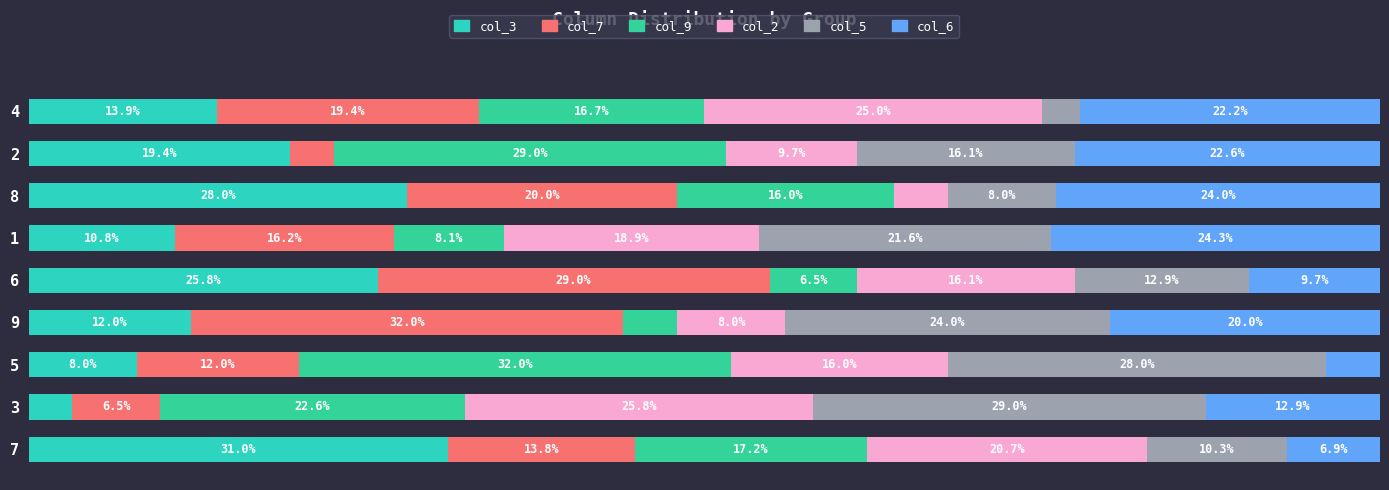

At which label does col_5 first exceed 16?

1